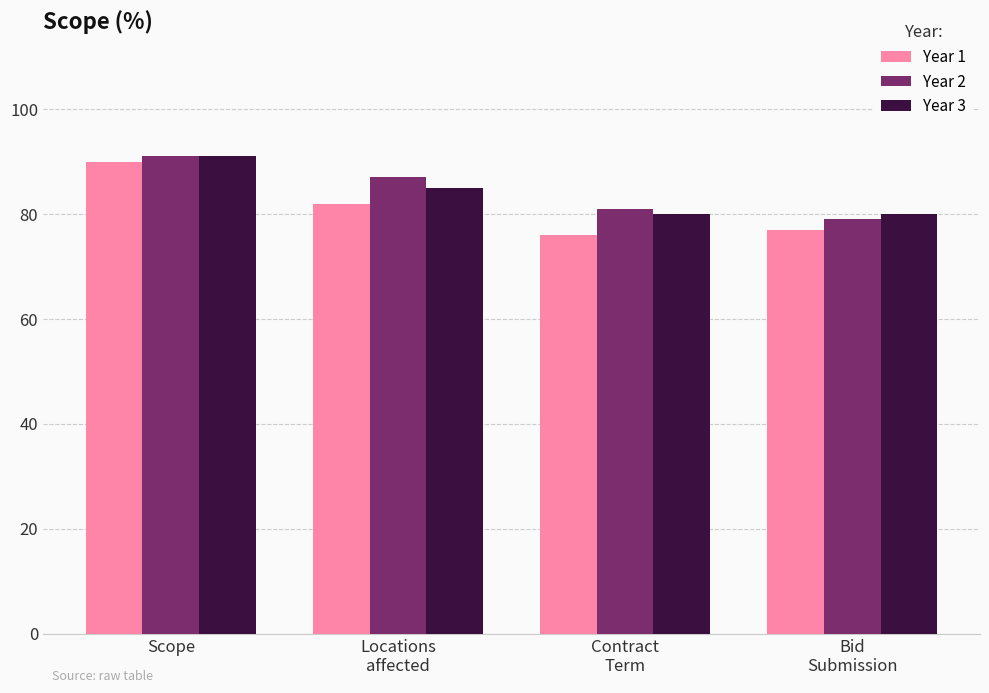

What is the total value across all series at Bid
Submission?

236